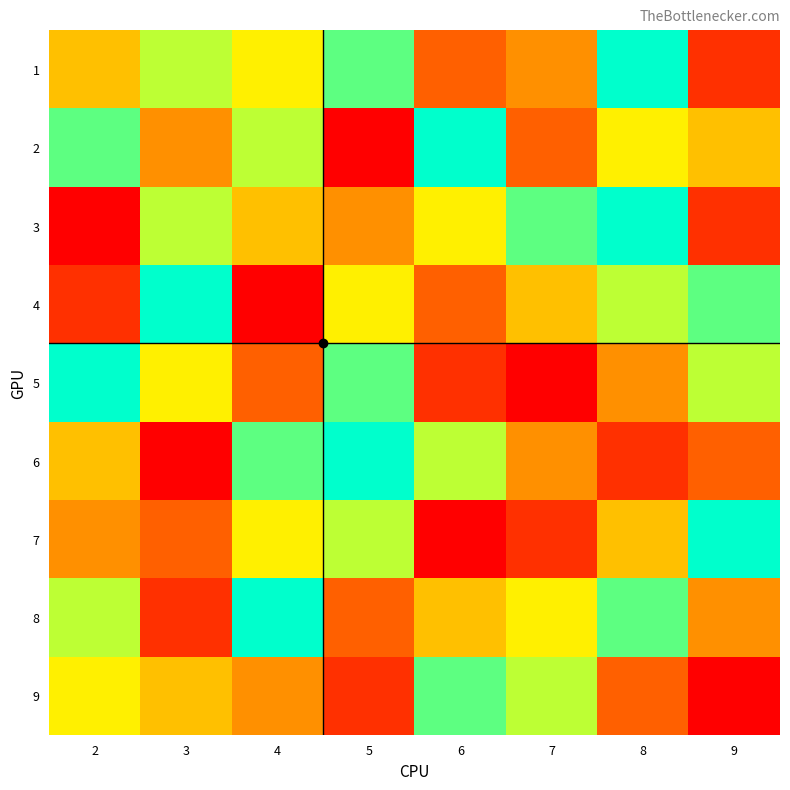

At how many categories does at least one series exceed 2?

8